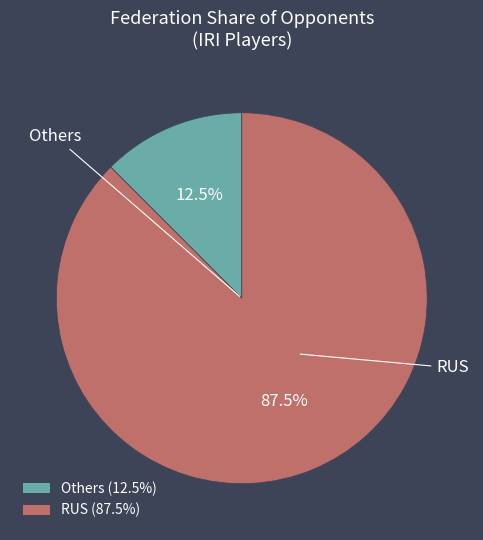

Does any single category account for the majority?

Yes